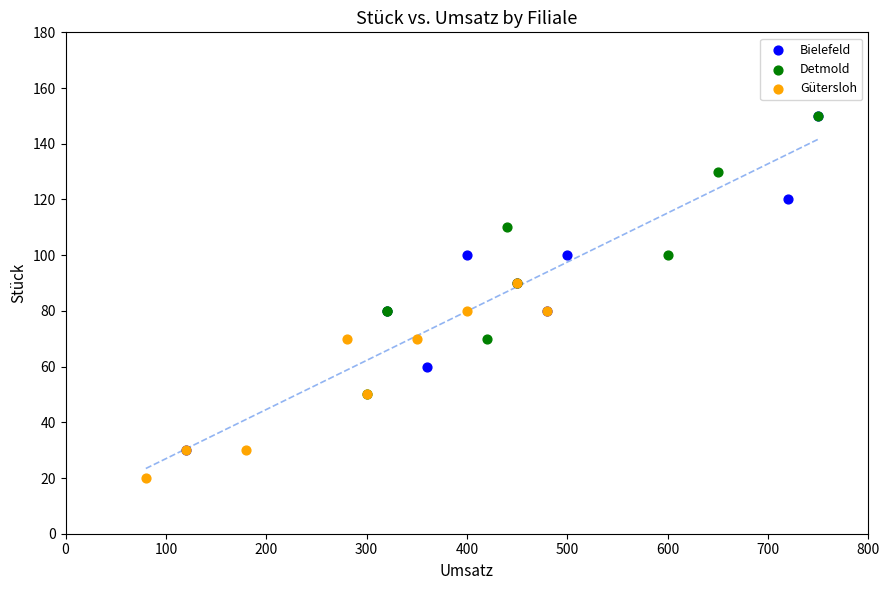

Which series has the largest Y range (max minus min)?

Bielefeld